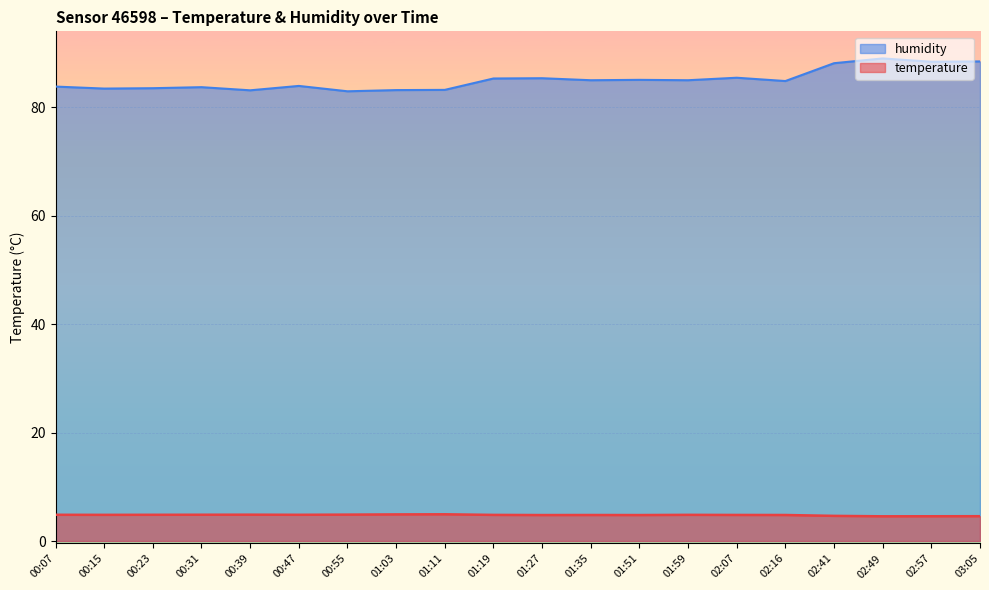

What position from the left is 01:03?

8